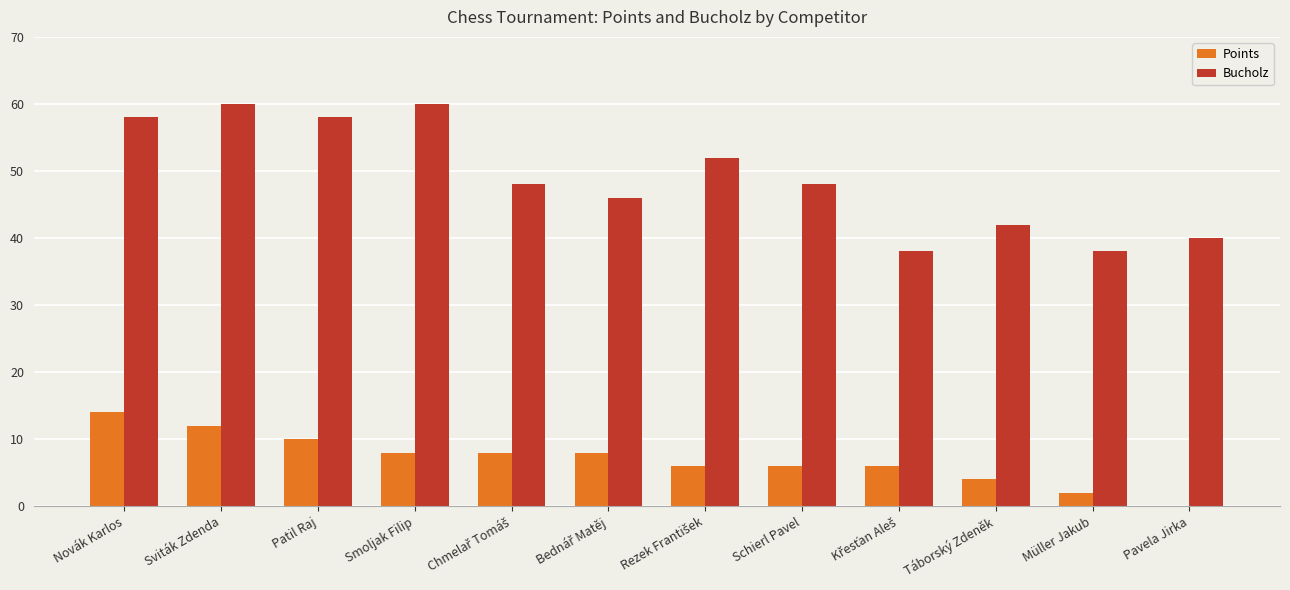

What is the sum of all Points values?

84